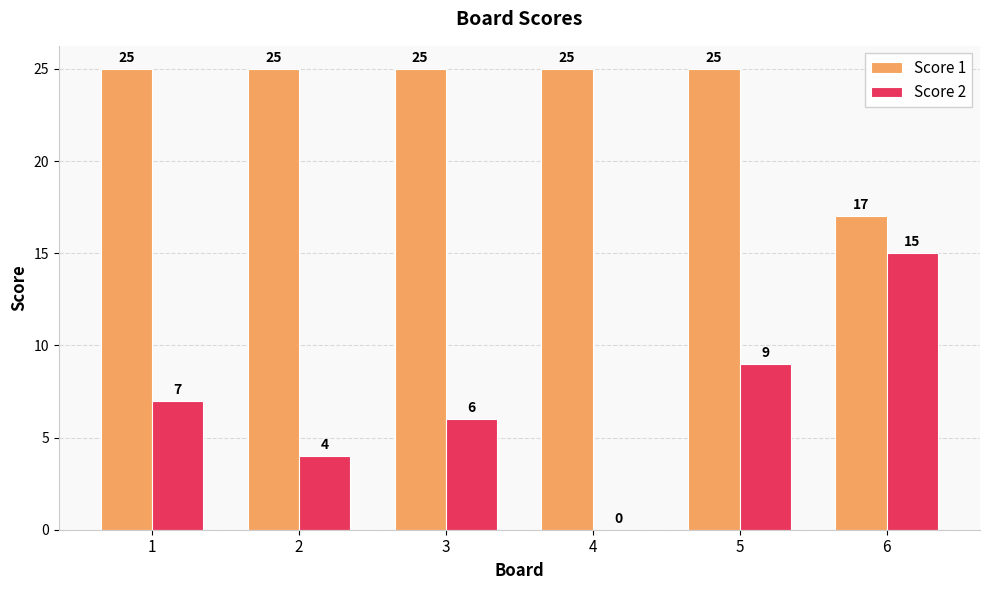

Count the Score 1 values in the range 25 to 26.

5